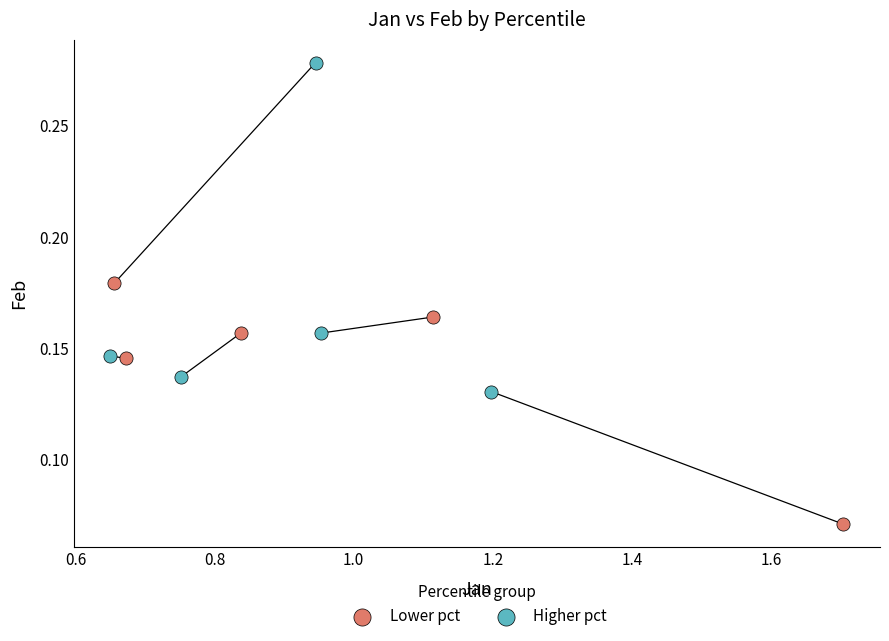

Which series has the largest Y range (max minus min)?

Higher pct